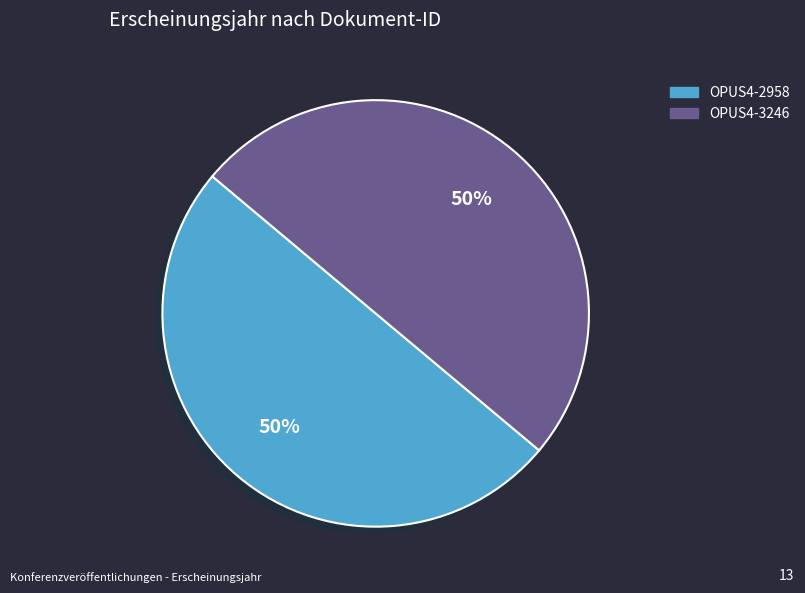

Do OPUS4-2958 and OPUS4-3246 together represent more than half of the pie?

Yes